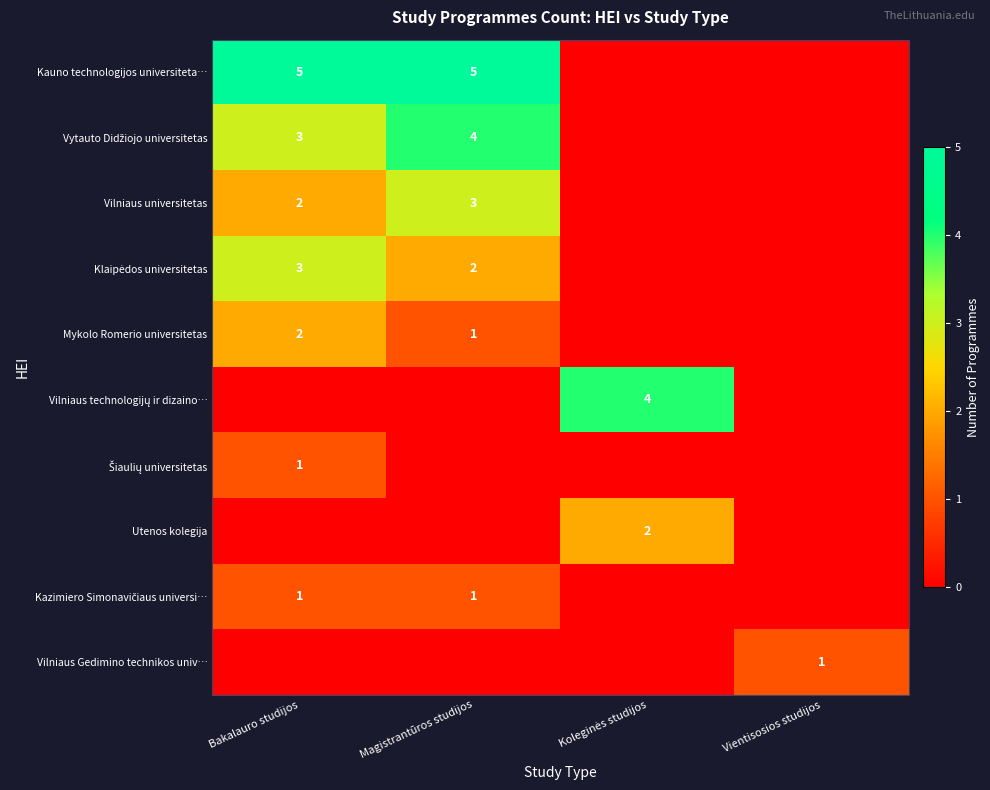

Is it true that Kauno technologijos universiteta… equals 5 at Magistrantūros studijos?

True